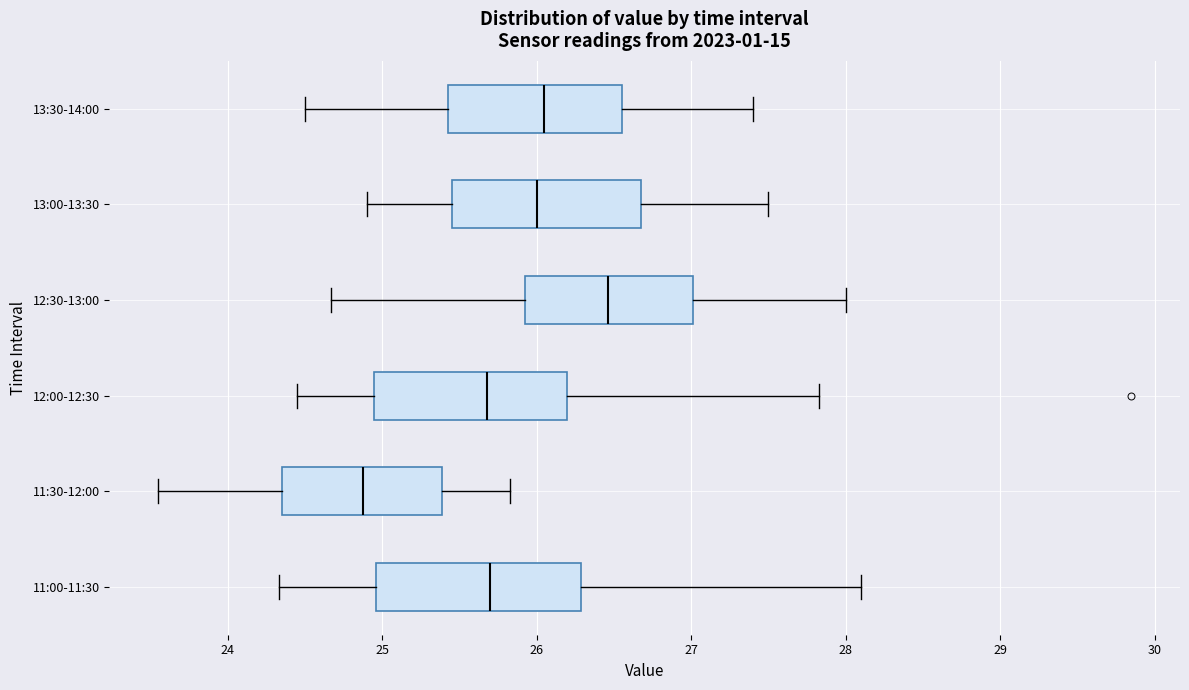

Where is the right edge of the box for 11:00-11:30 on the x-axis? The values are not printed on the chart, so give them approximately, as read against the axis.

26.3